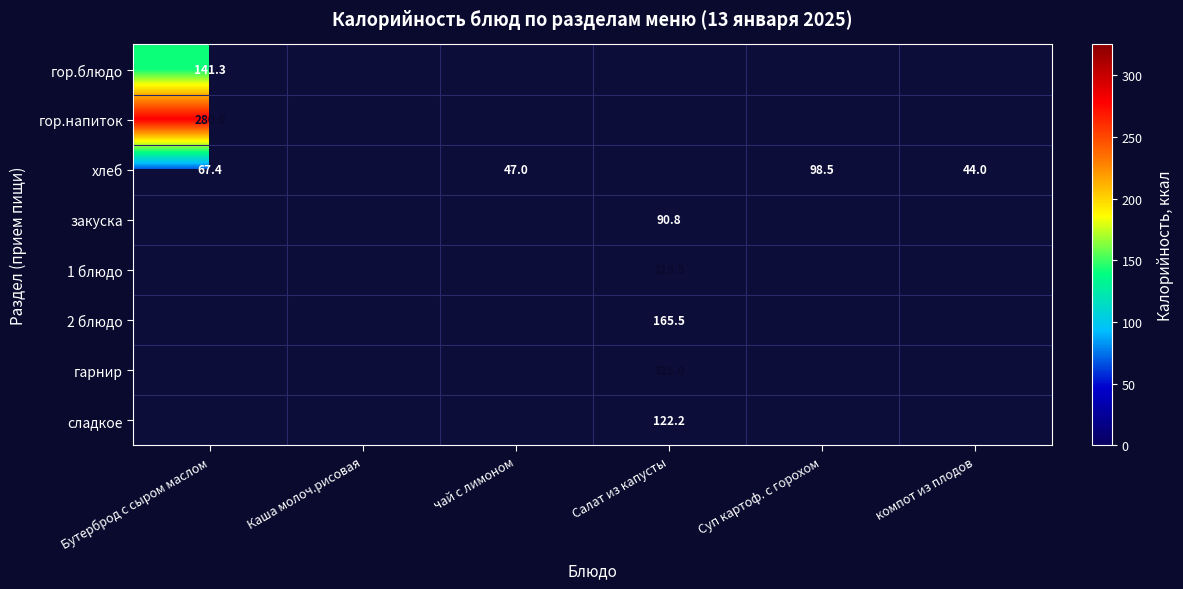

At how many categories does at least one series exceed 270?

2